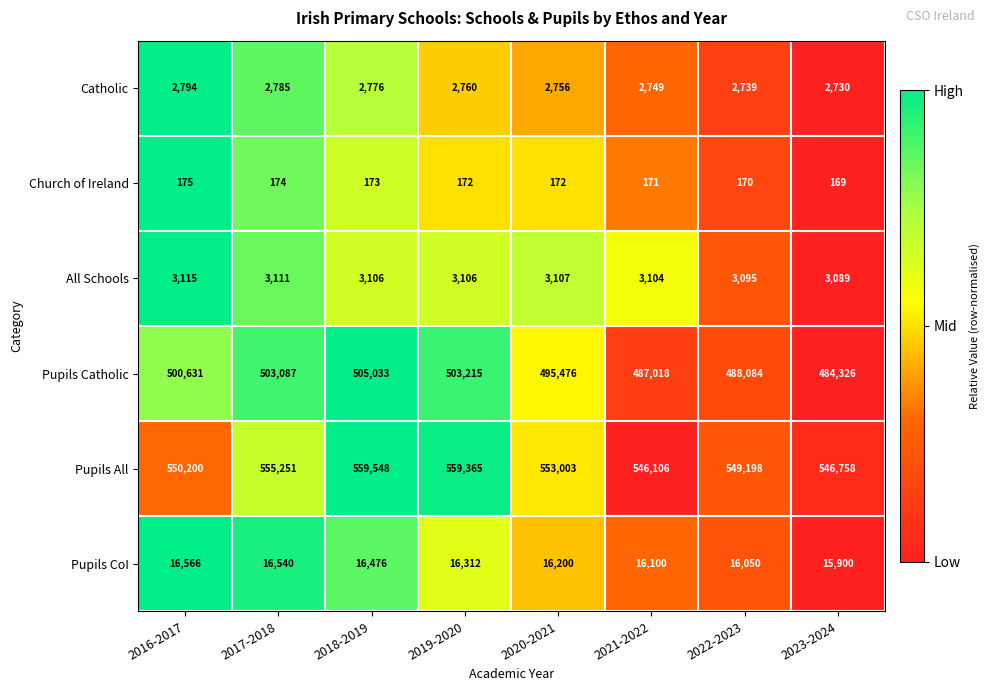

What is the sum of the Pupils CoI values at 2019-2020 and 2016-2017?

32878